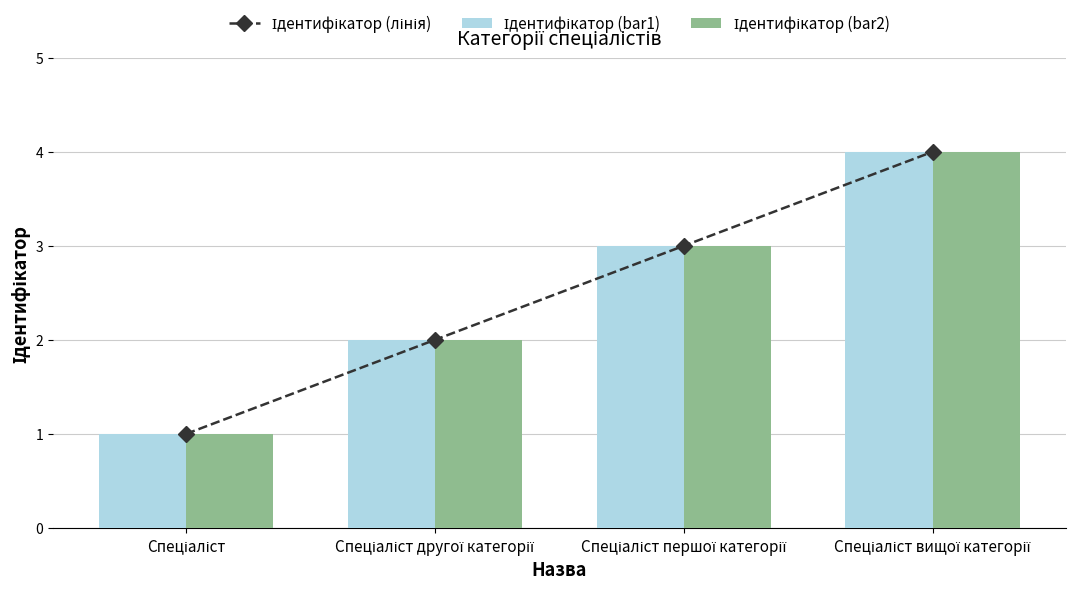

What are all the series names shown in the legend?

Ідентифікатор (лінія), Ідентифікатор (bar1), Ідентифікатор (bar2)